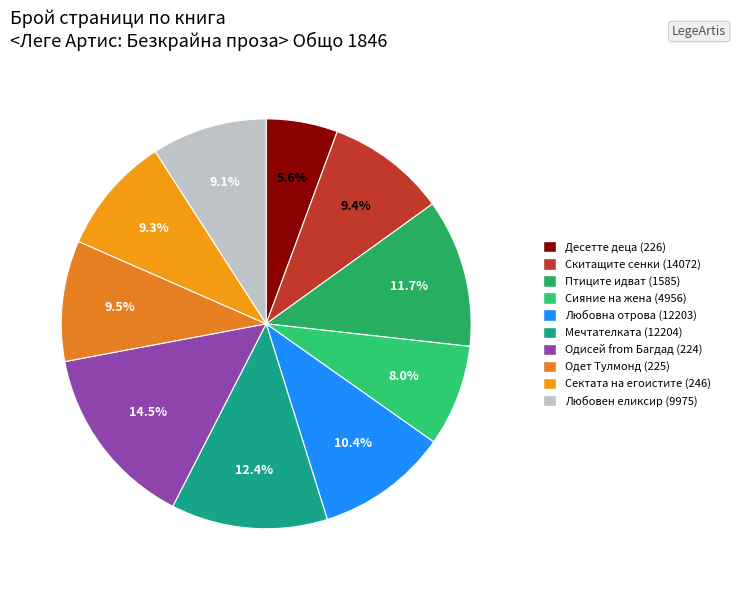

To the nearest percent, what percentage of the pie is Любовна отрова (12203)?

10%